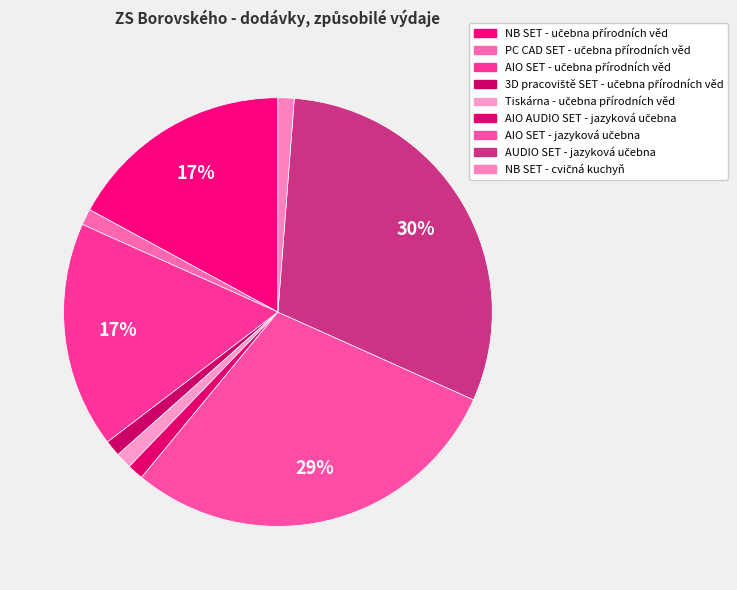

Is the sum of AIO AUDIO SET - jazyková učebna and NB SET - cvičná kuchyň greater than half?

No